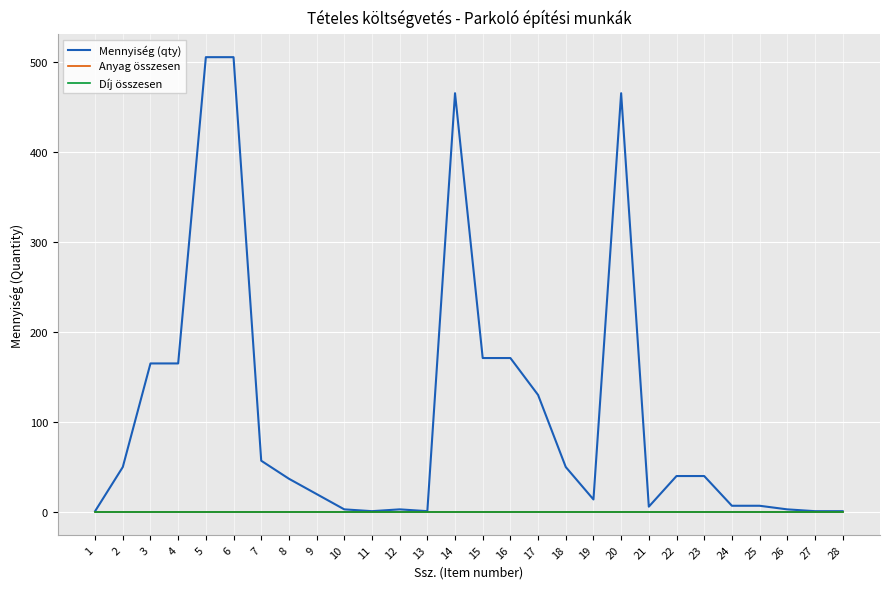

Which category has the lowest value in the Anyag összesen series?

1